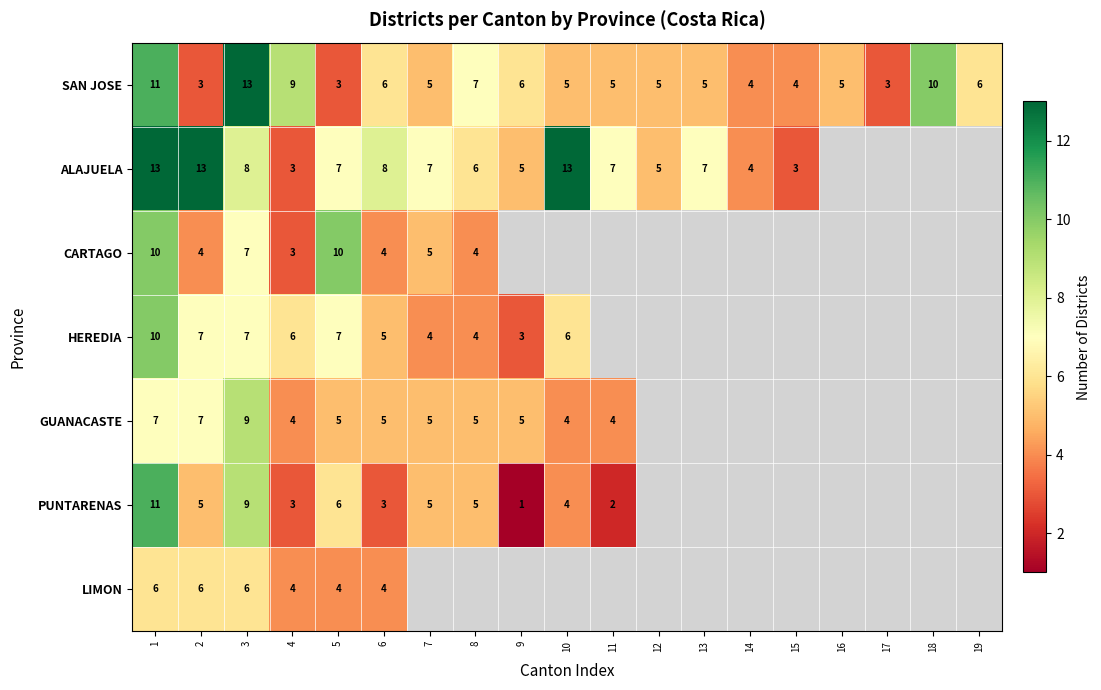

How many categories are shown in the chart?

19